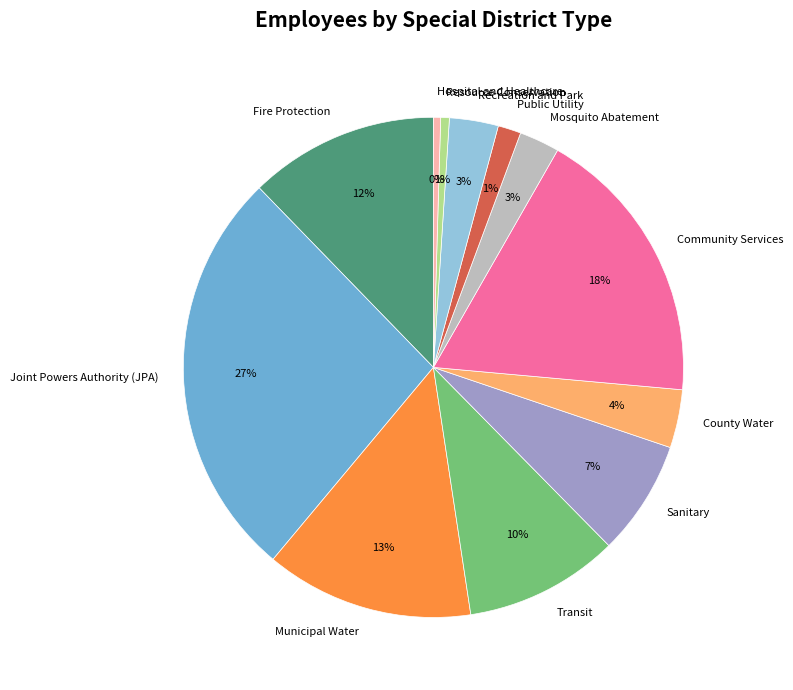

Does Resource Conservation represent more than half of the total?

No